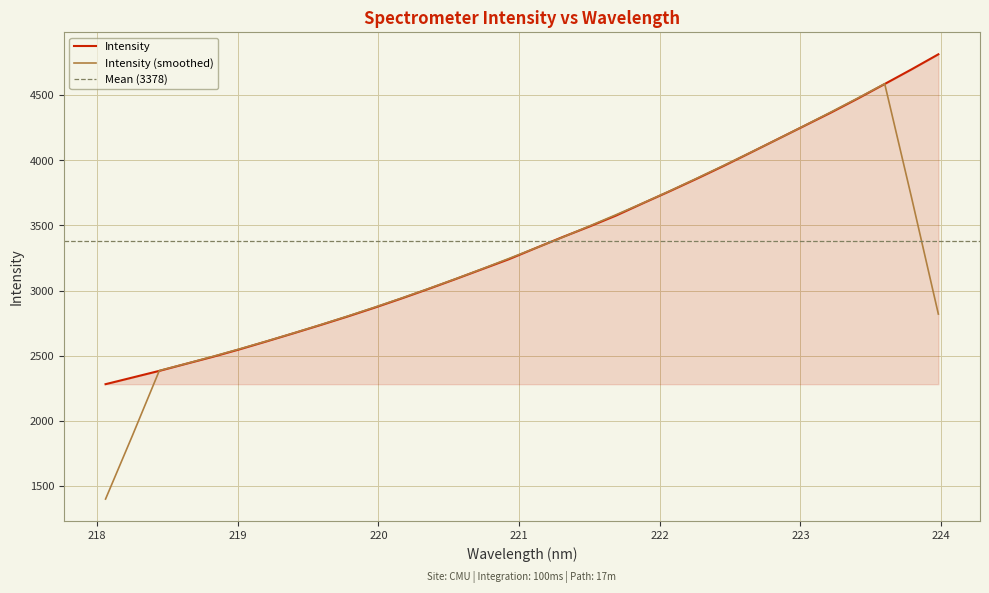

What is the label of the 20th point from the right?

220.3533